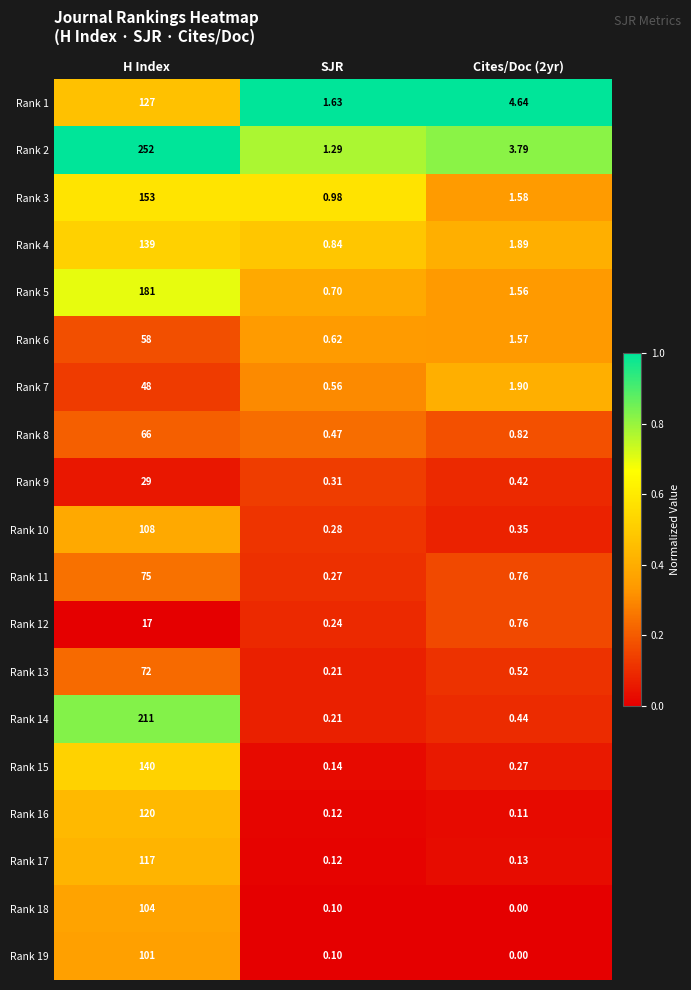

Which series has the largest range (max minus min)?

Rank 2